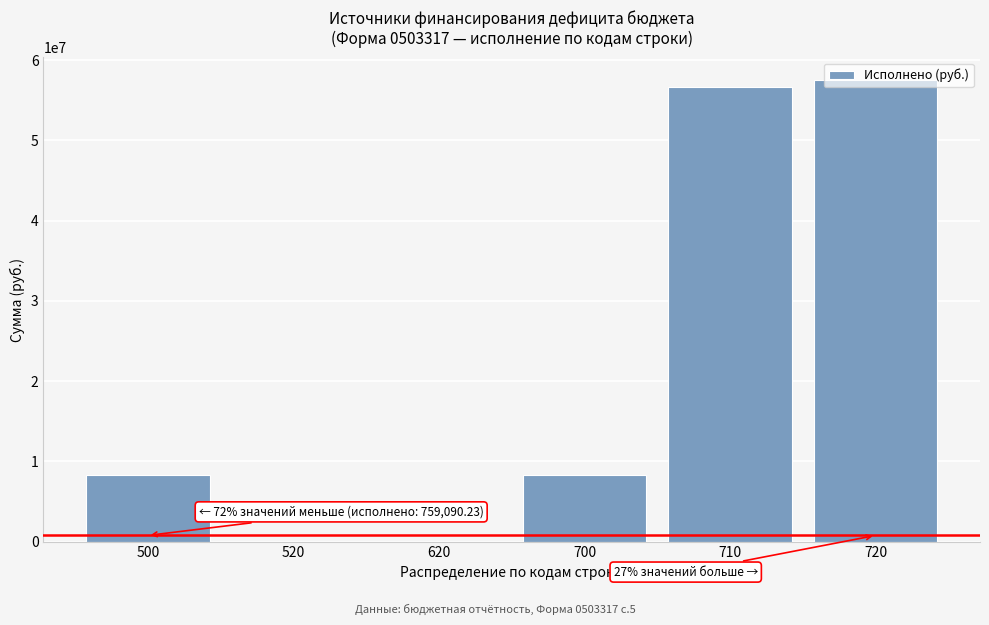

What is the greatest value displayed?

57451700.6